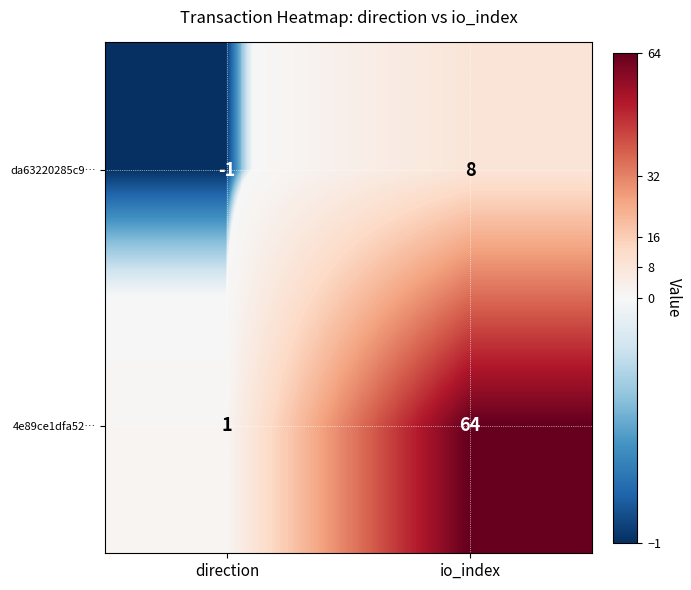

At io_index, list the series in order from largest to smallest.

4e89ce1dfa52…, da63220285c9…